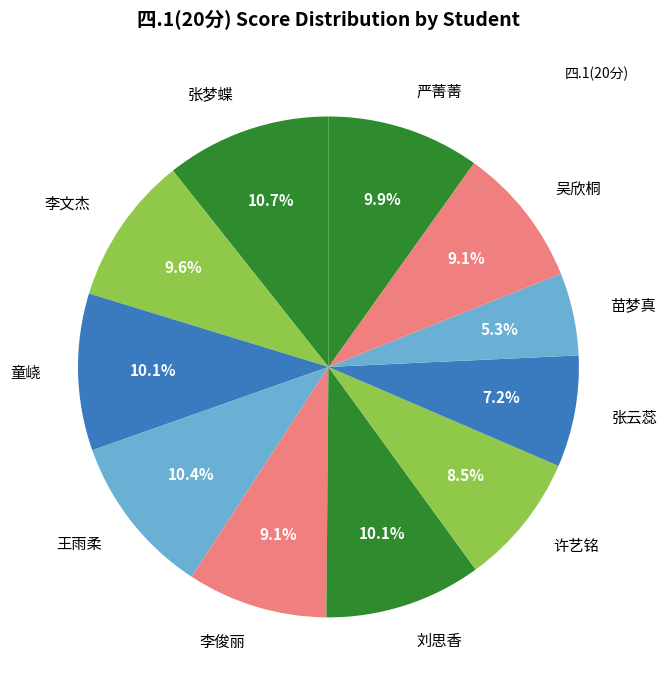

Which has a higher value, 刘思香 or 李文杰?

刘思香